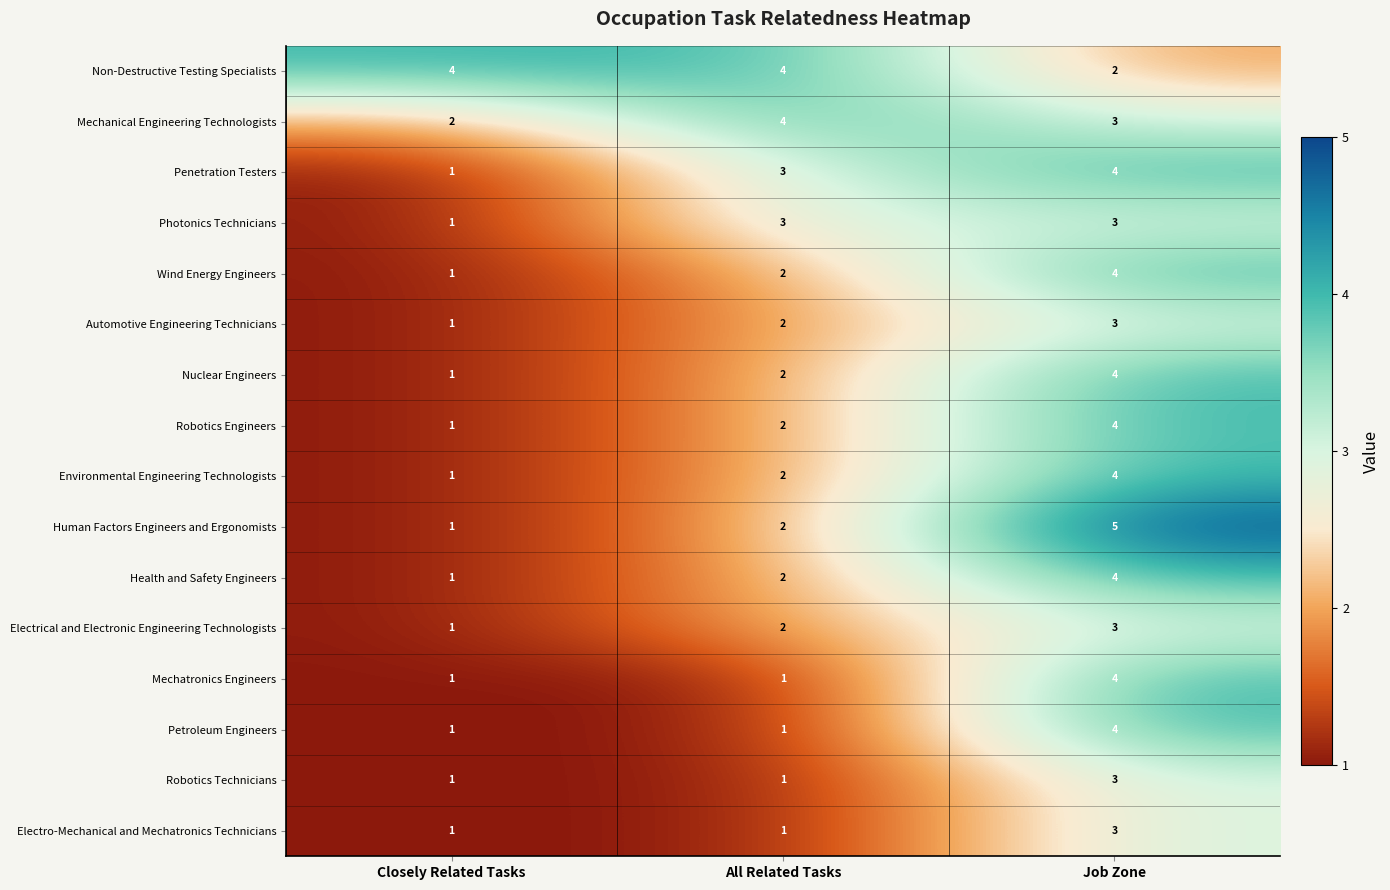

Count the Health and Safety Engineers values in the range 1 to 4.

3